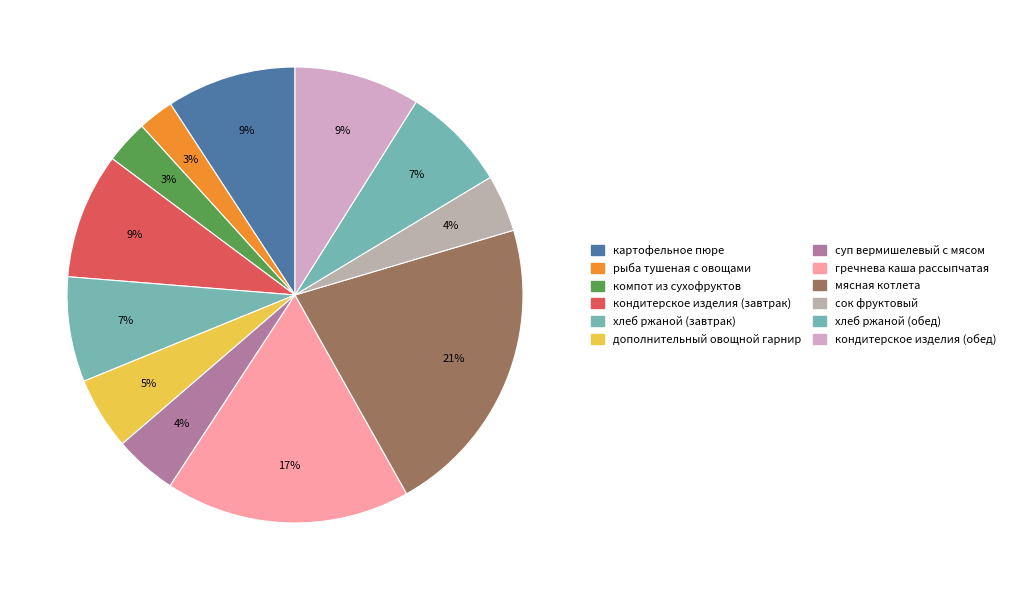

Which category has the smallest portion of the pie?

рыба тушеная с овощами